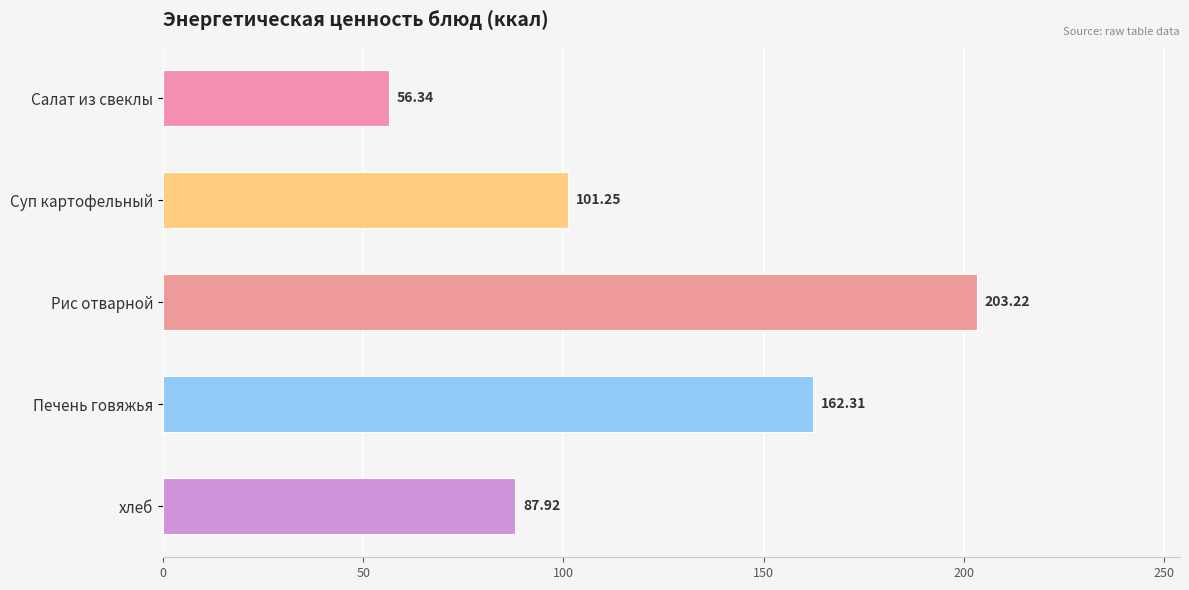

Rank the categories by value from highest to lowest.

Рис отварной, Печень говяжья, Суп картофельный, хлеб, Салат из свеклы